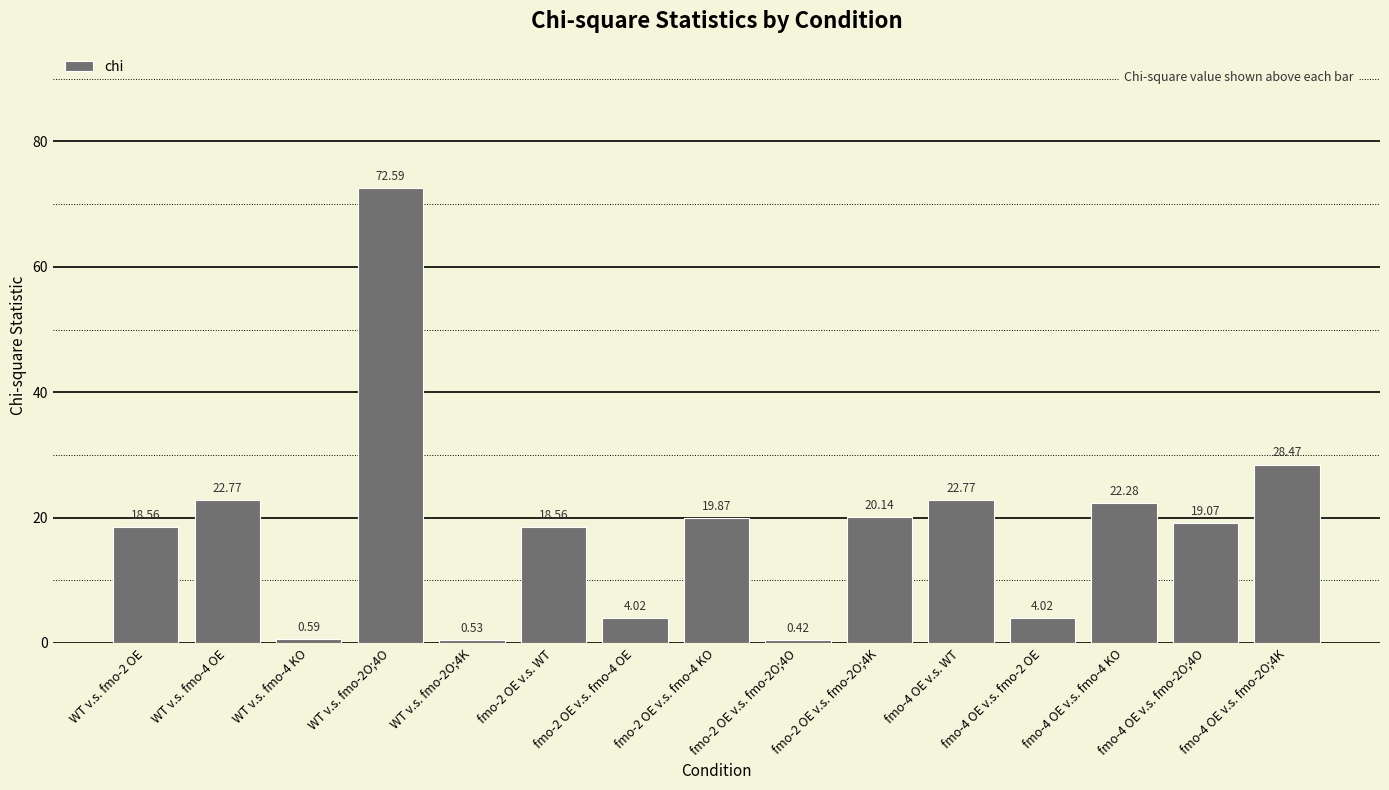

What is the average value?

18.3